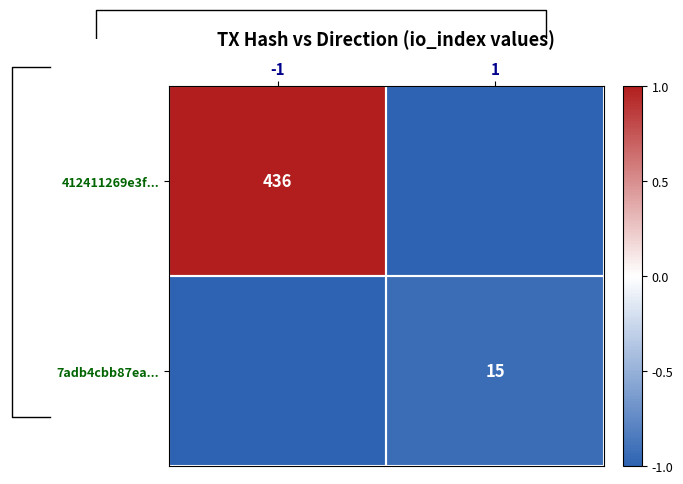

Which label corresponds to the smallest value in the chart?

1